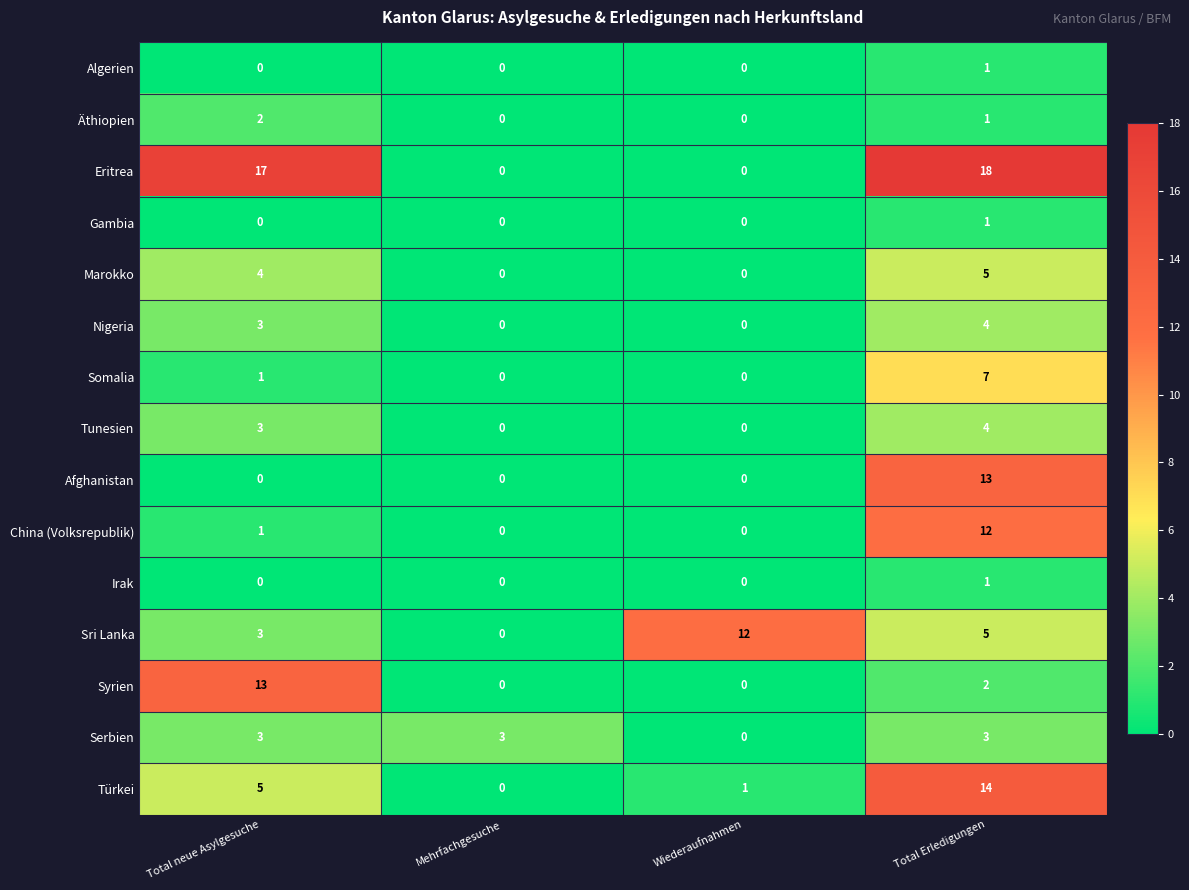

Which series has the largest total across all categories?

Eritrea